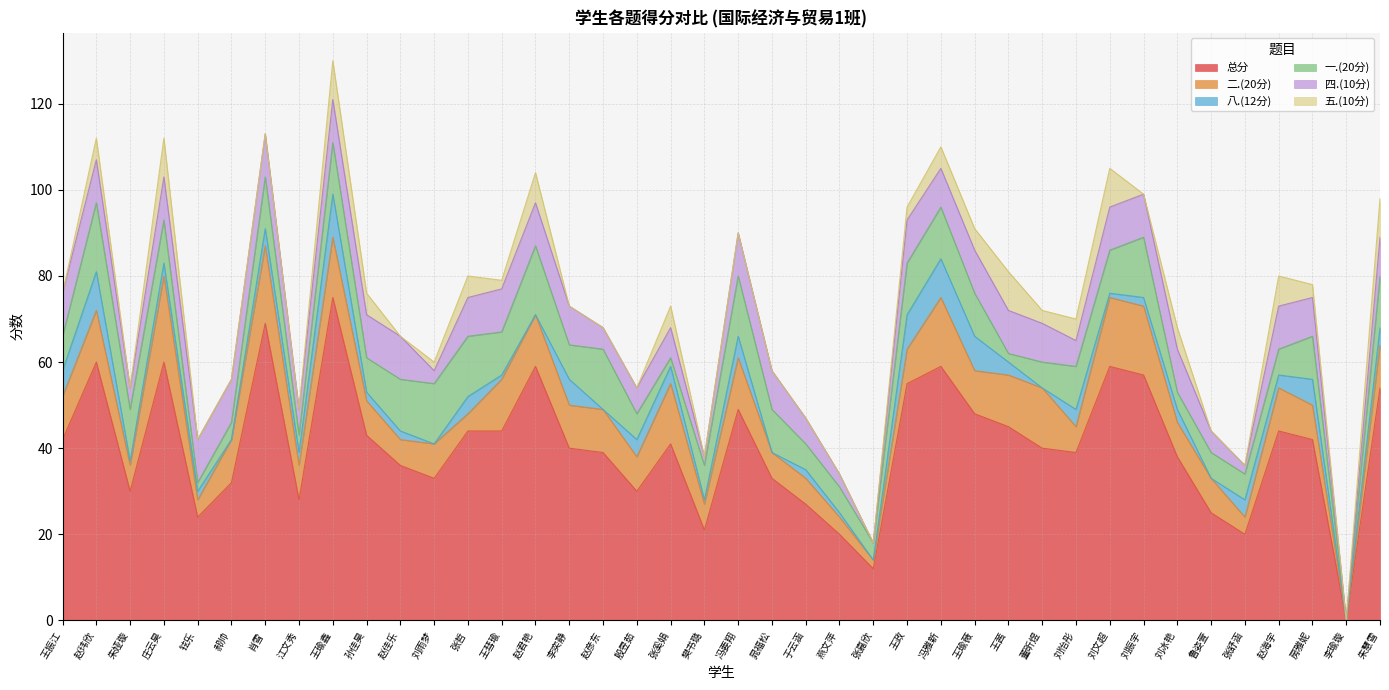

At which category does the chart reach its peak across all series?

王瑜鑫